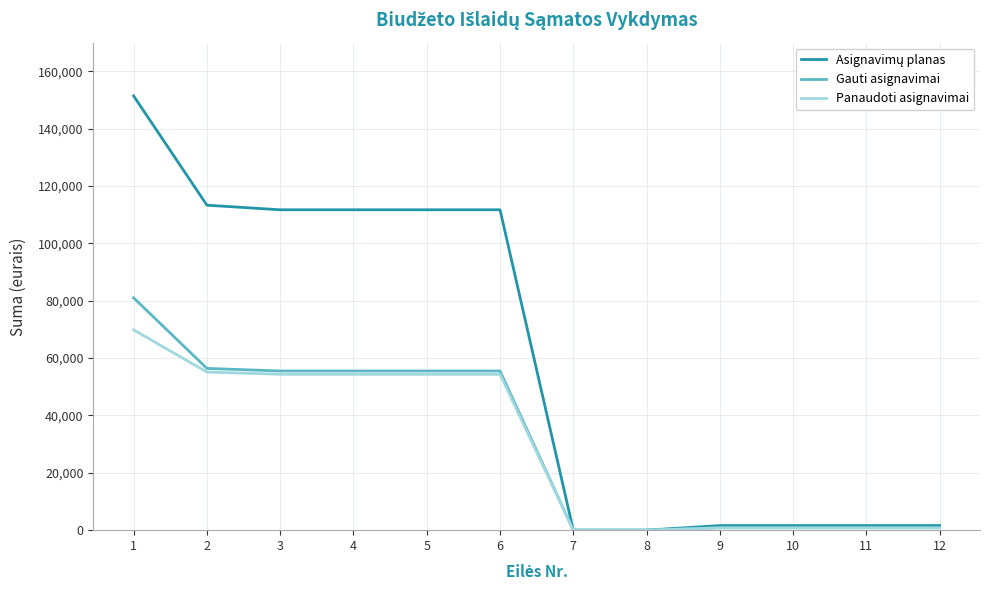

What is the sum of the Panaudoti asignavimai values at 7 and 6?

54355.0